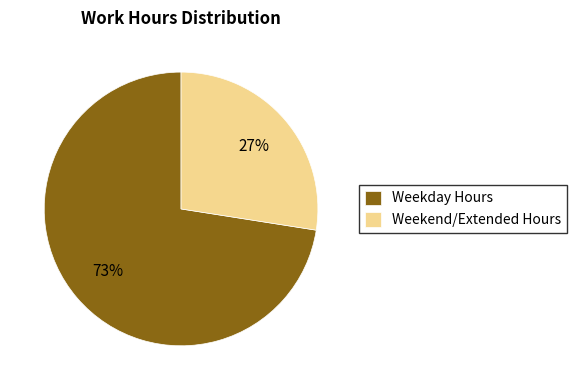

Does Weekend/Extended Hours represent more than half of the total?

No